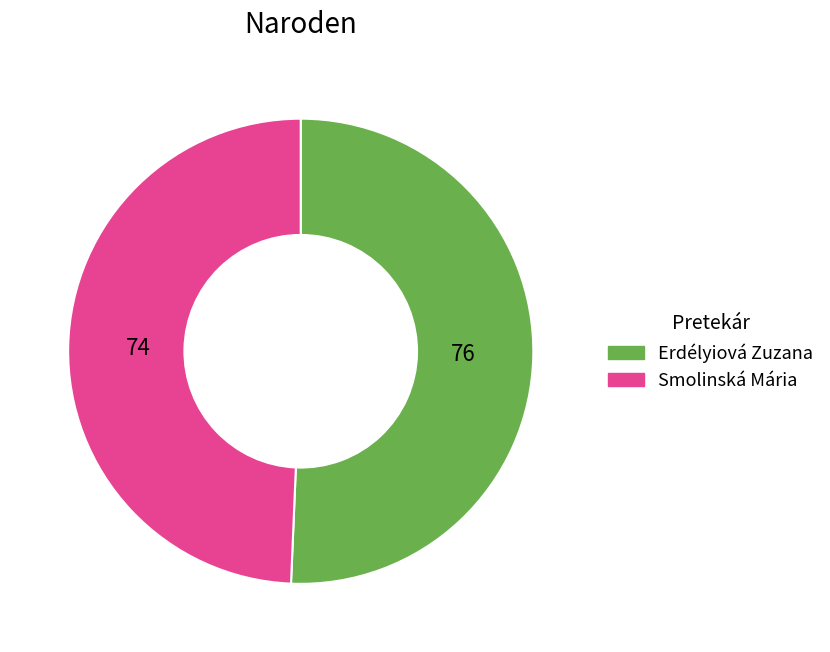

Which category accounts for the majority?

Erdélyiová Zuzana